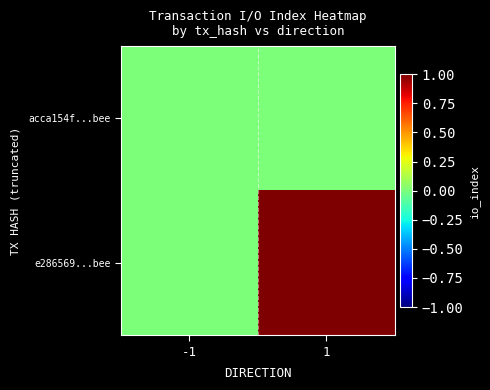

List the series in order of their overall mean, lowest first.

acca154f...bee, e286569...bee